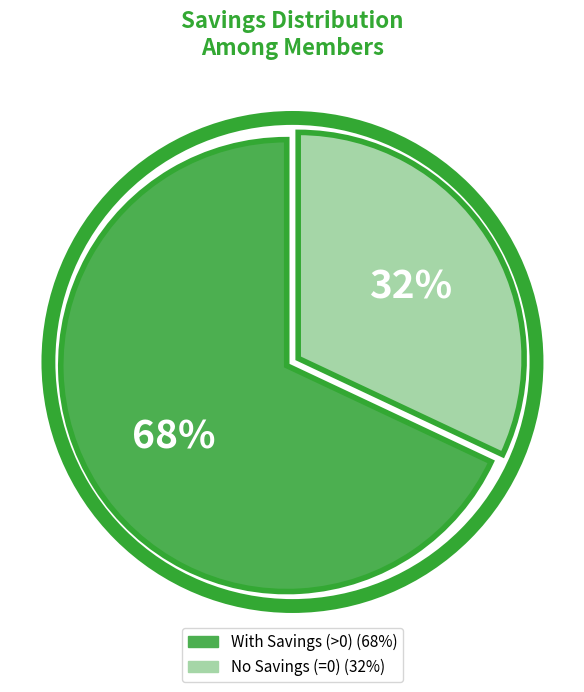

To the nearest percent, what is the average slice percentage?

50%